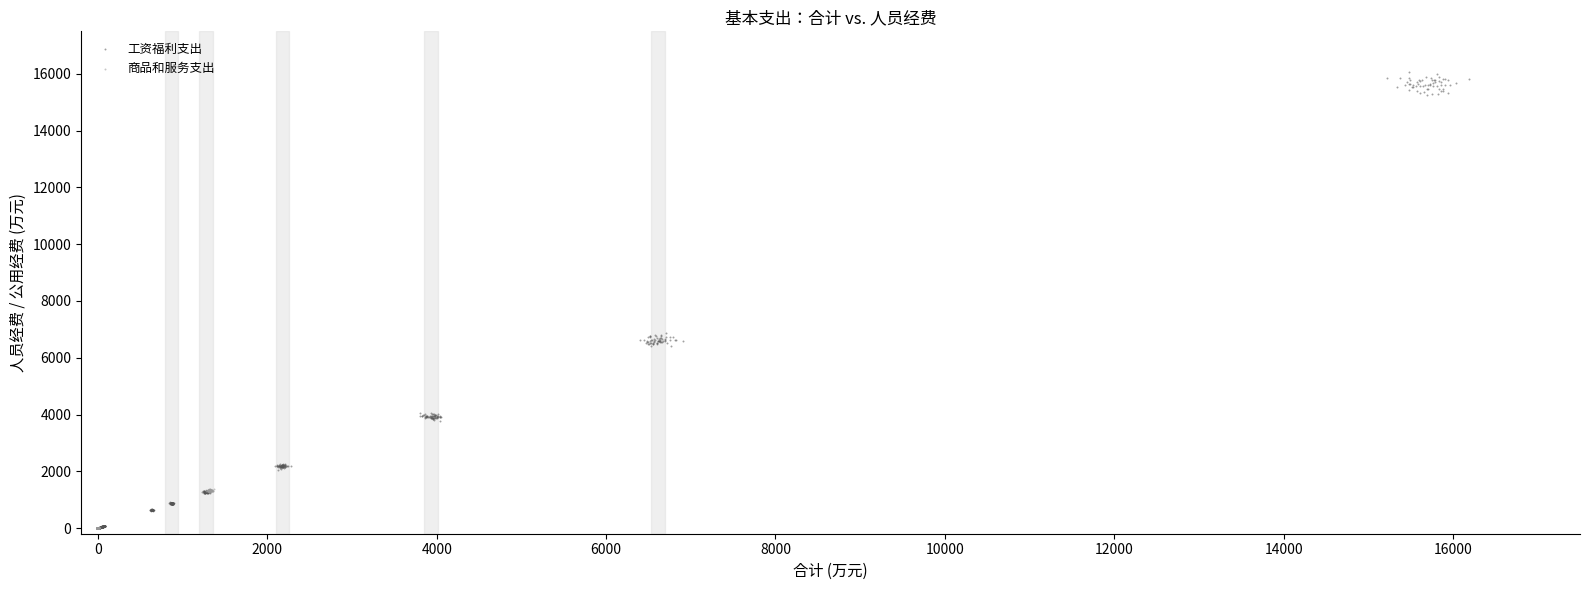

Which series has the widest spread of Y values?

工资福利支出